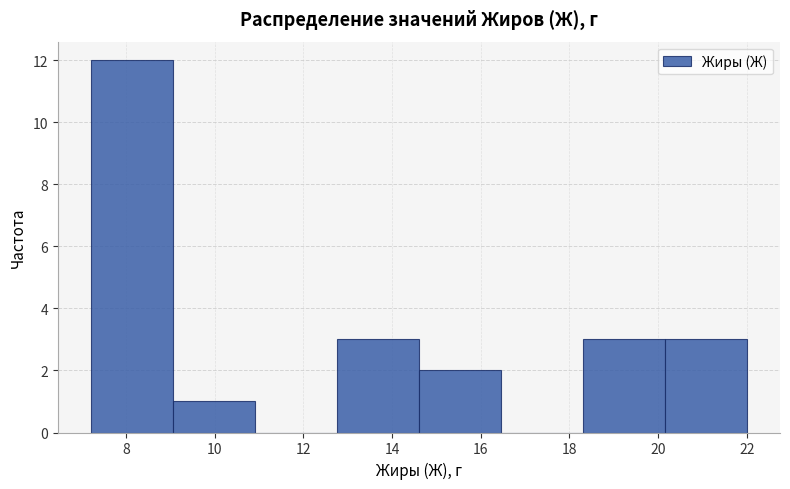

Reading left to right, transcribe this chart: for each bar, give the range it covers on the x-axis and its height. Neither the bar edges nor the heights are printed on the chart, so give them approximately, as read against the axes.

7.2 to 9.0: 12
9.0 to 11.0: 1
11.0 to 12.8: 0
12.8 to 14.6: 3
14.6 to 16.4: 2
16.4 to 18.4: 0
18.4 to 20.2: 3
20.2 to 22.0: 3